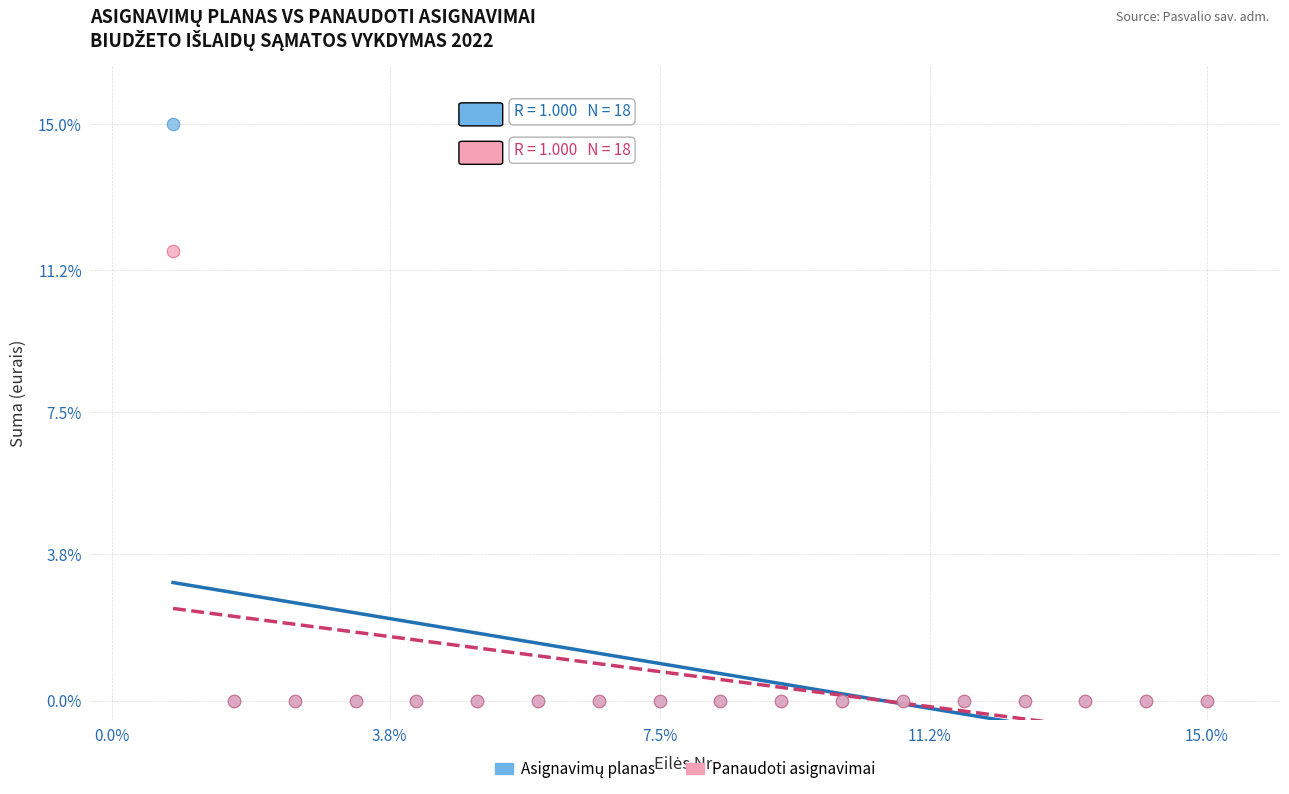

Across all series, what Y value is closest to 7?

11.7